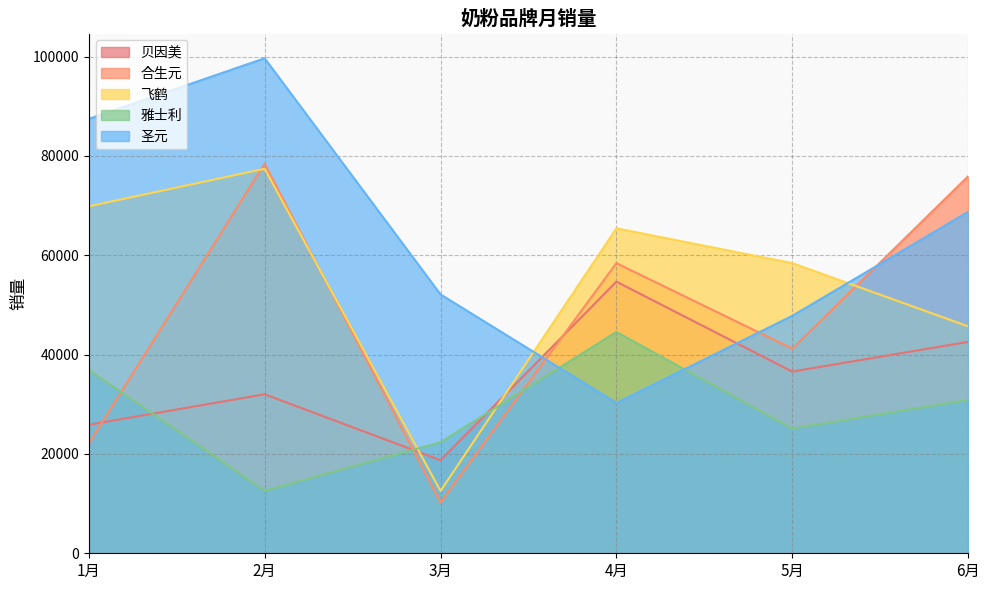

What is the greatest value displayed?

99658